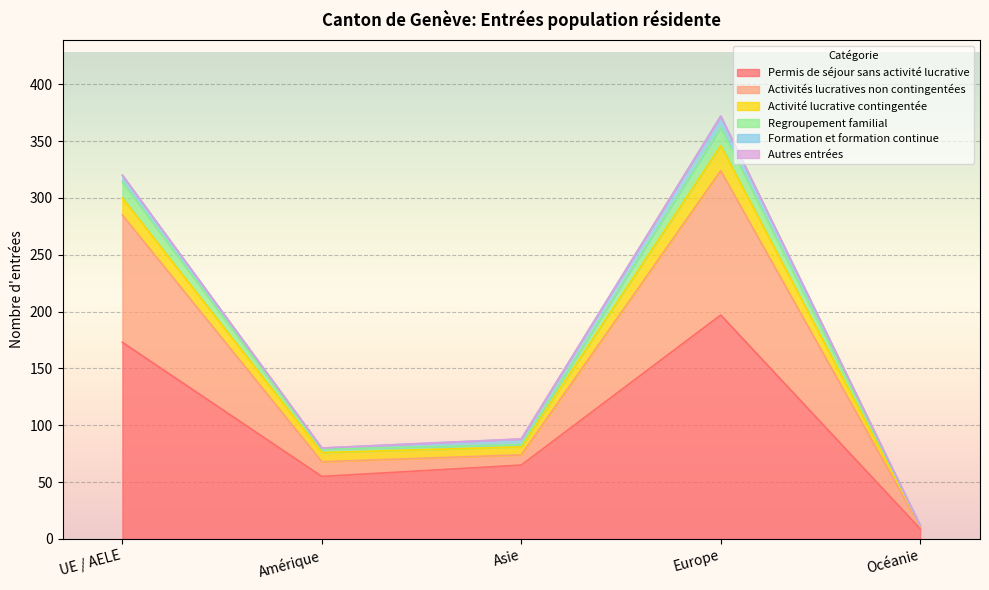

True or false: Regroupement familial and Permis de séjour sans activité lucrative cross at least once.

False